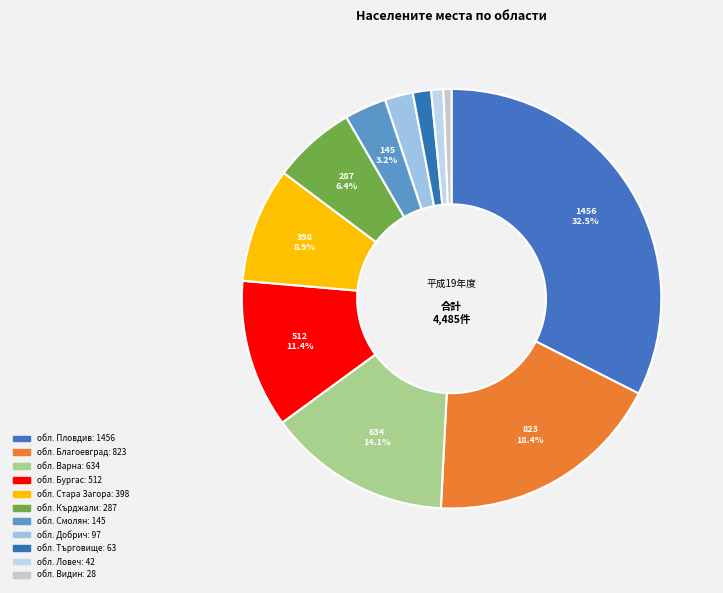

Is the sum of обл. Кърджали and обл. Ловеч greater than half?

No